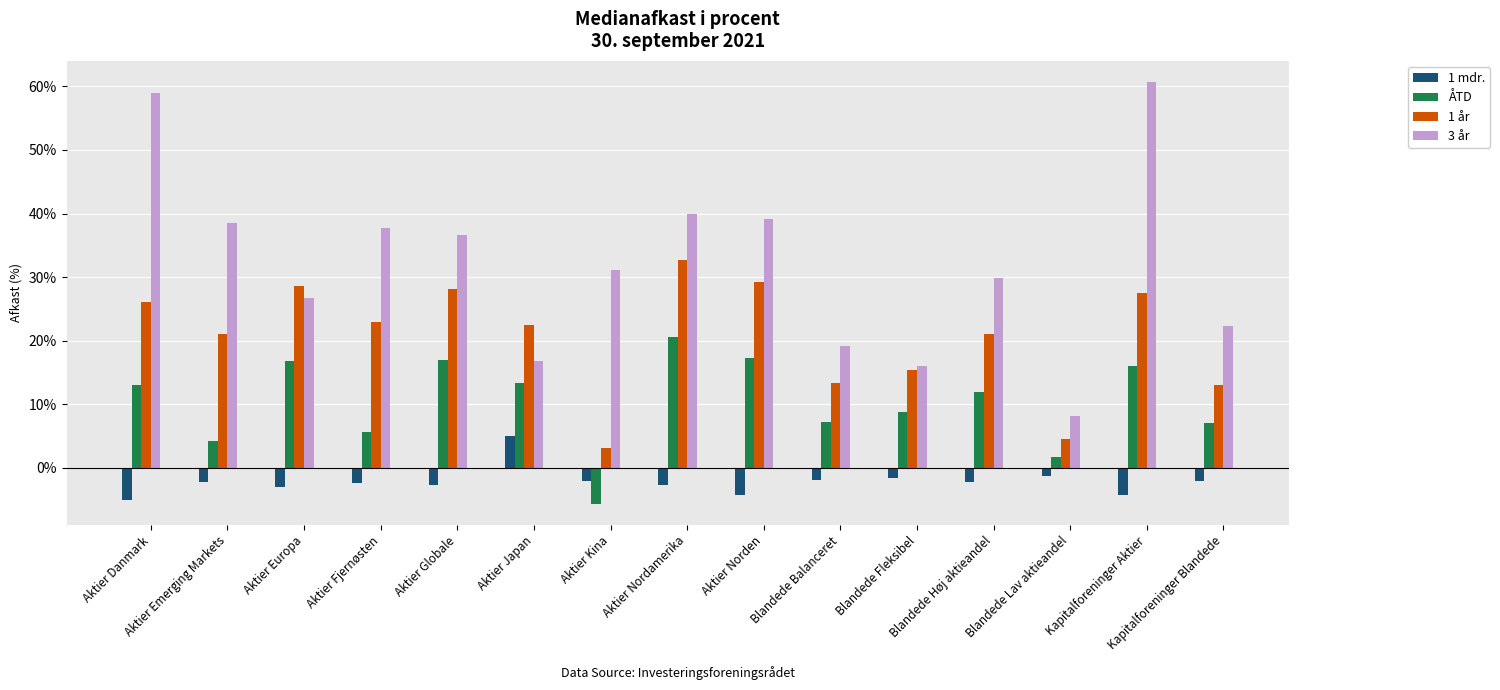

True or false: 3 år has a value of 40.0 at Aktier Nordamerika.

True